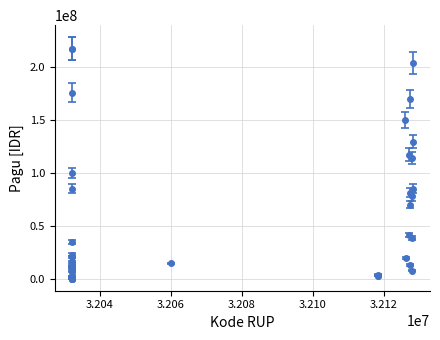

What is the average value?

57164449